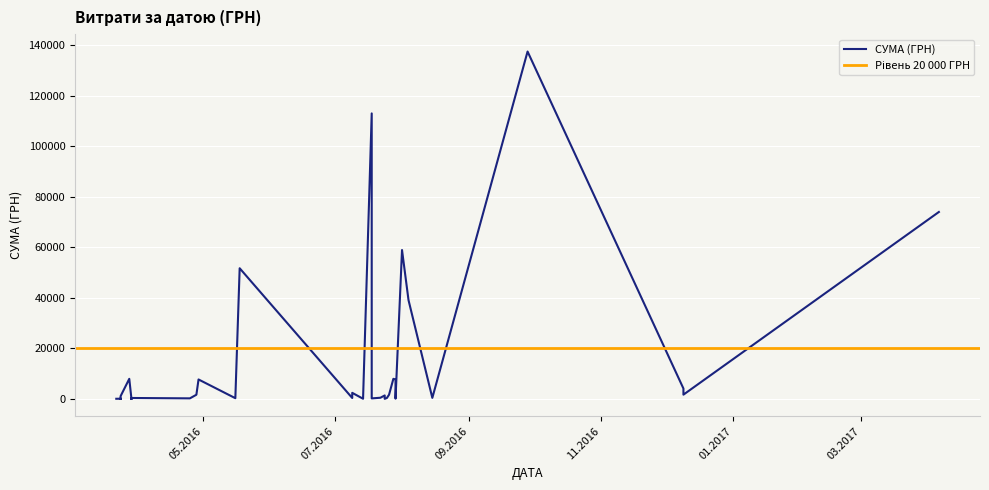

What is the greatest value displayed?

137481.2